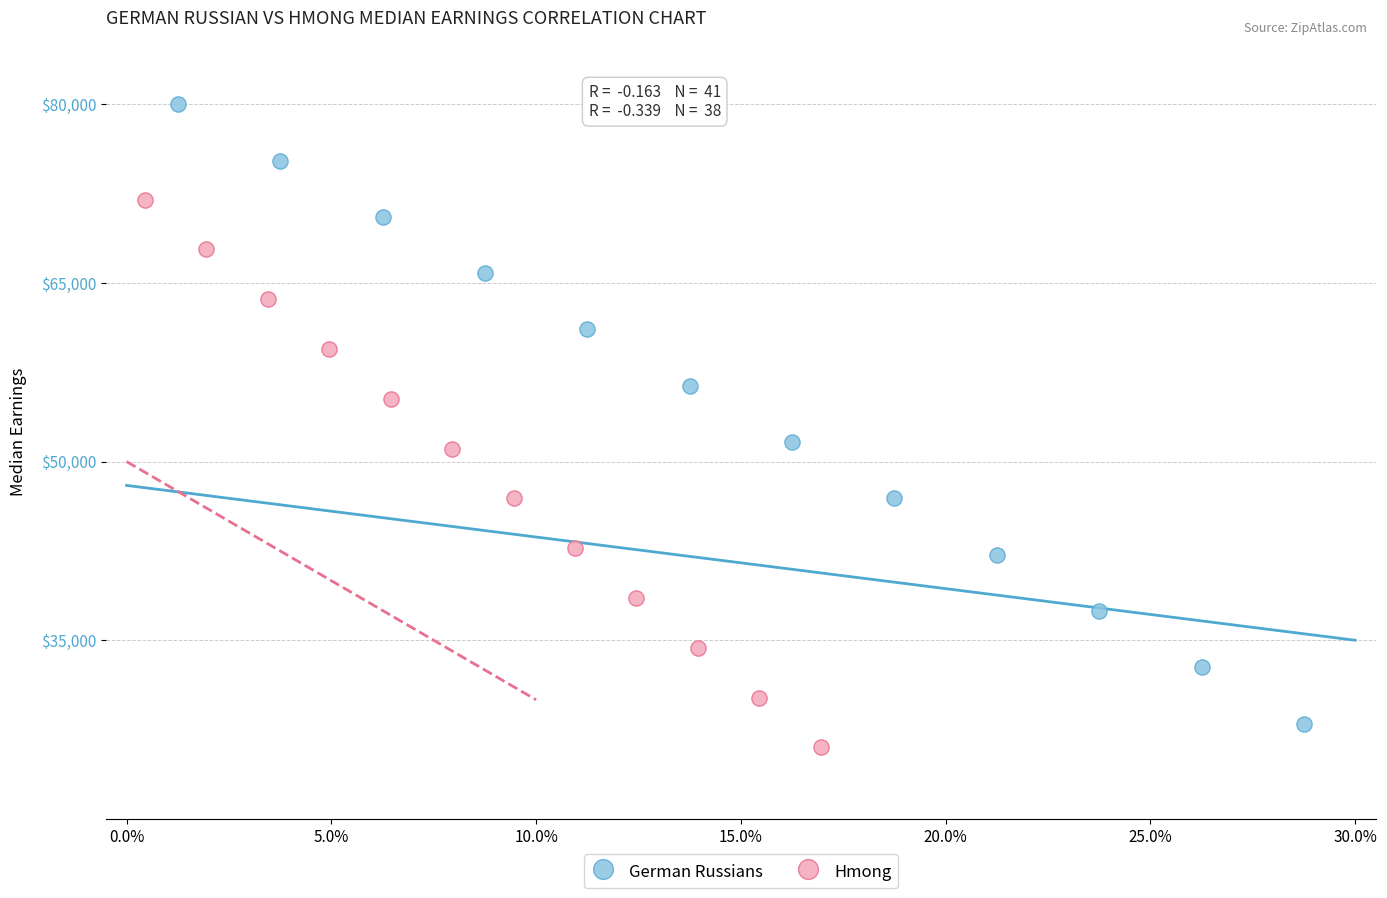

Which series has the largest Y range (max minus min)?

German Russians